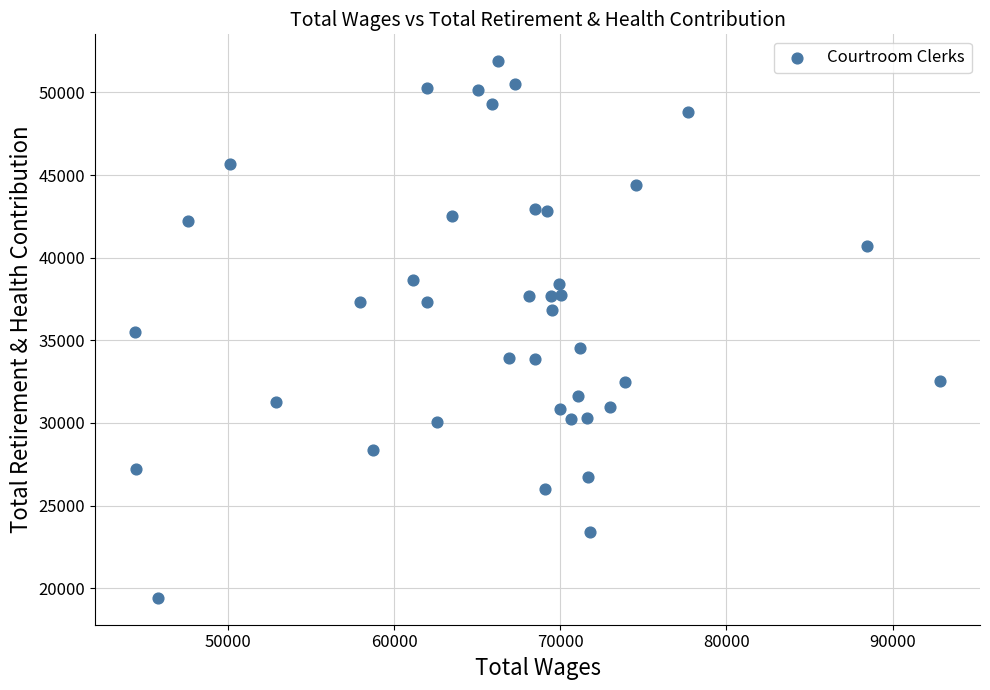

What is the range of X values (max minus min)?

48409